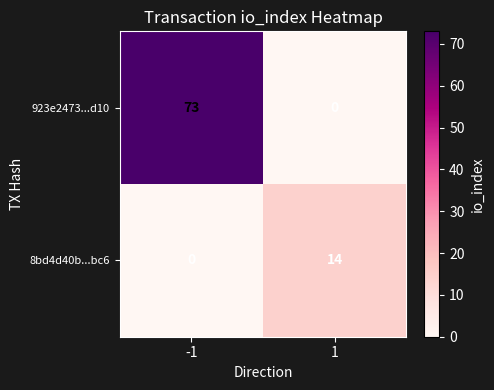

What is the total value across all series at -1?

73